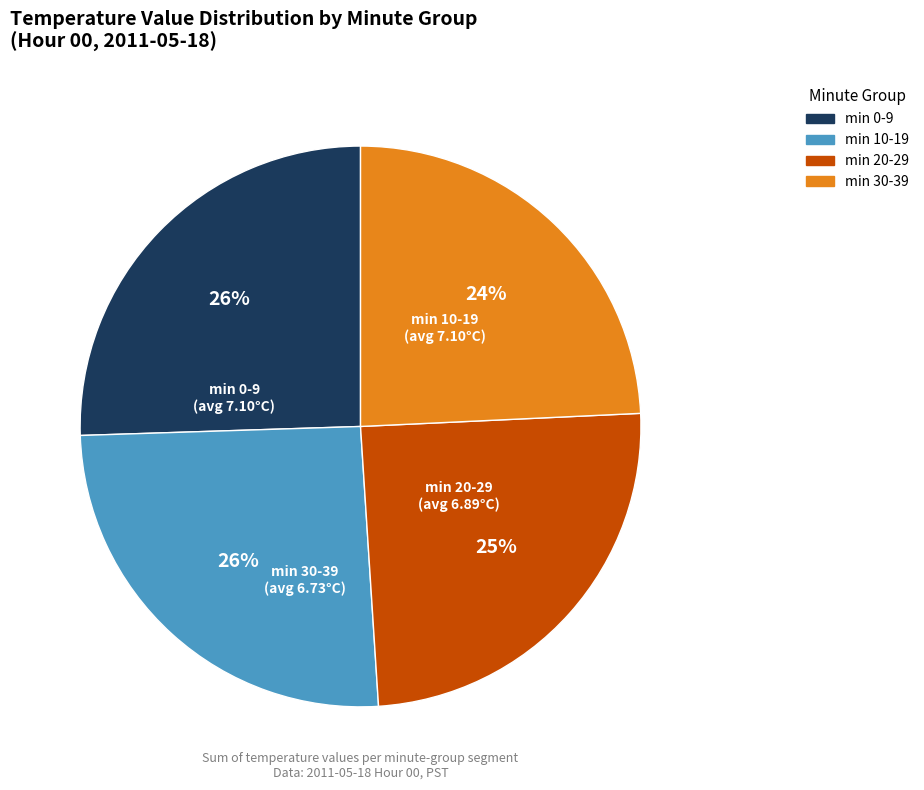

To the nearest percent, what is the average slice percentage?

25%